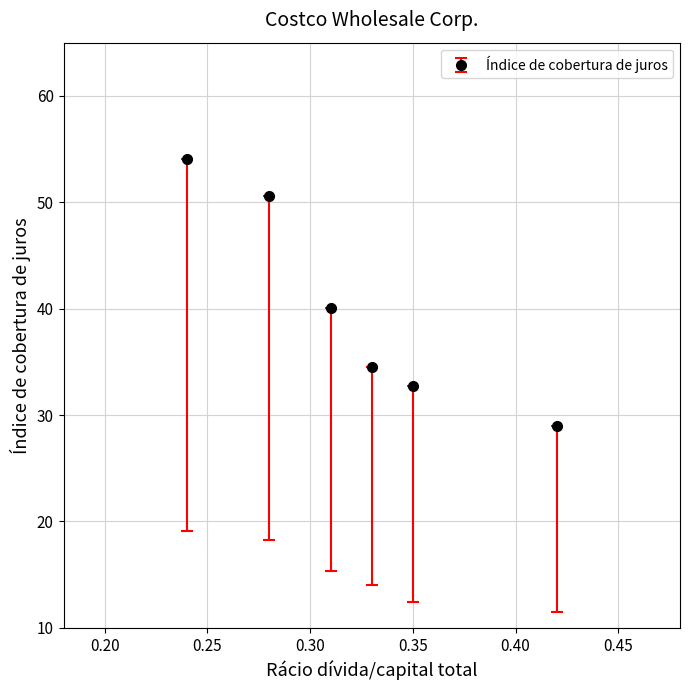

What is the value of the 1st point from the left?

54.0